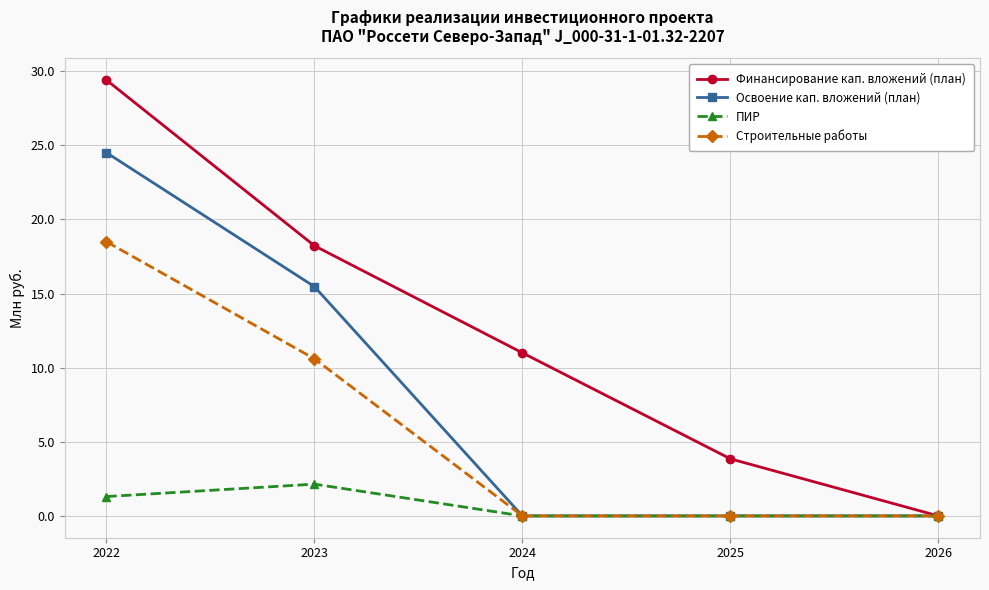

List the series in order of their overall mean, highest first.

Финансирование кап. вложений (план), Освоение кап. вложений (план), Строительные работы, ПИР